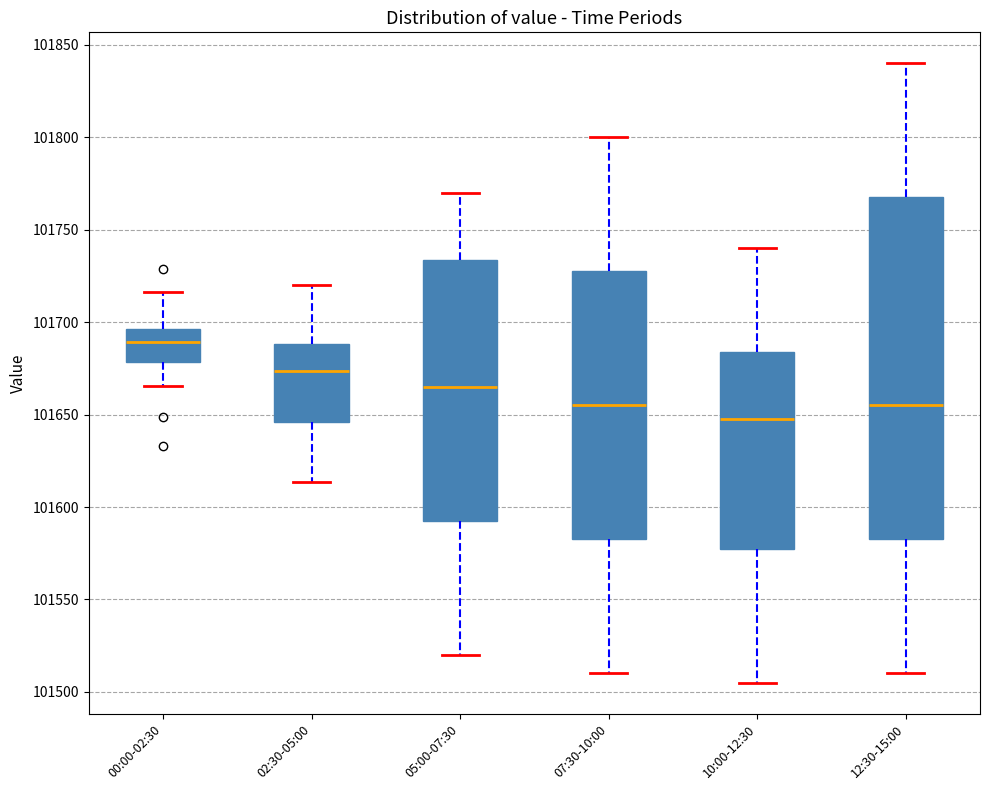

Where does the upper whisker of the box for 02:30-05:00 end on the y-axis? The values are not printed on the chart, so give them approximately, as read against the axis.

101720